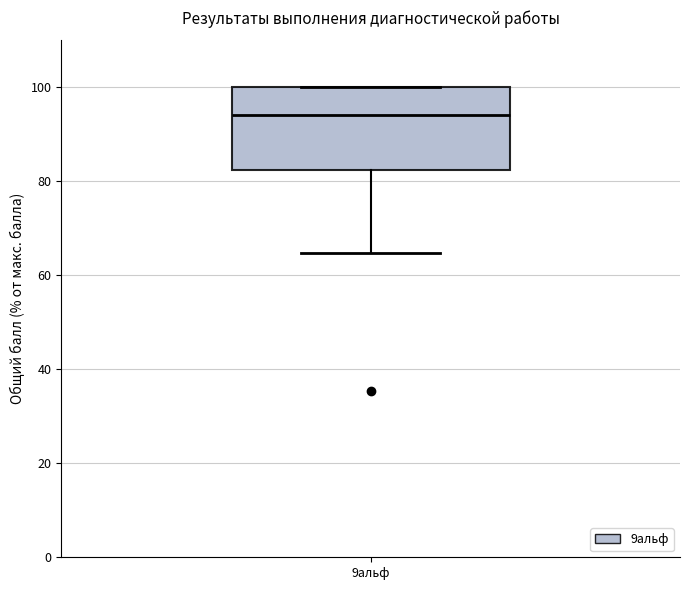

Where does the median line of the box for 9альф sit on the y-axis? The values are not printed on the chart, so give them approximately, as read against the axis.

94